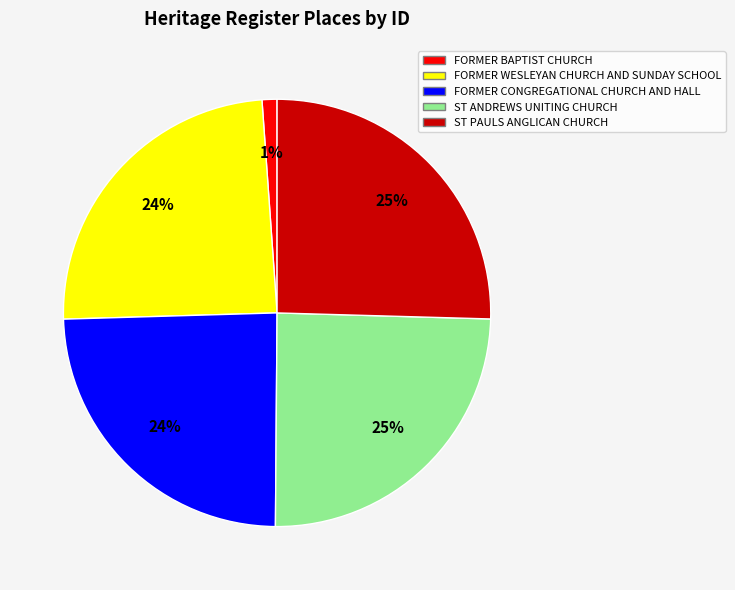

How many segments does this pie chart have?

5